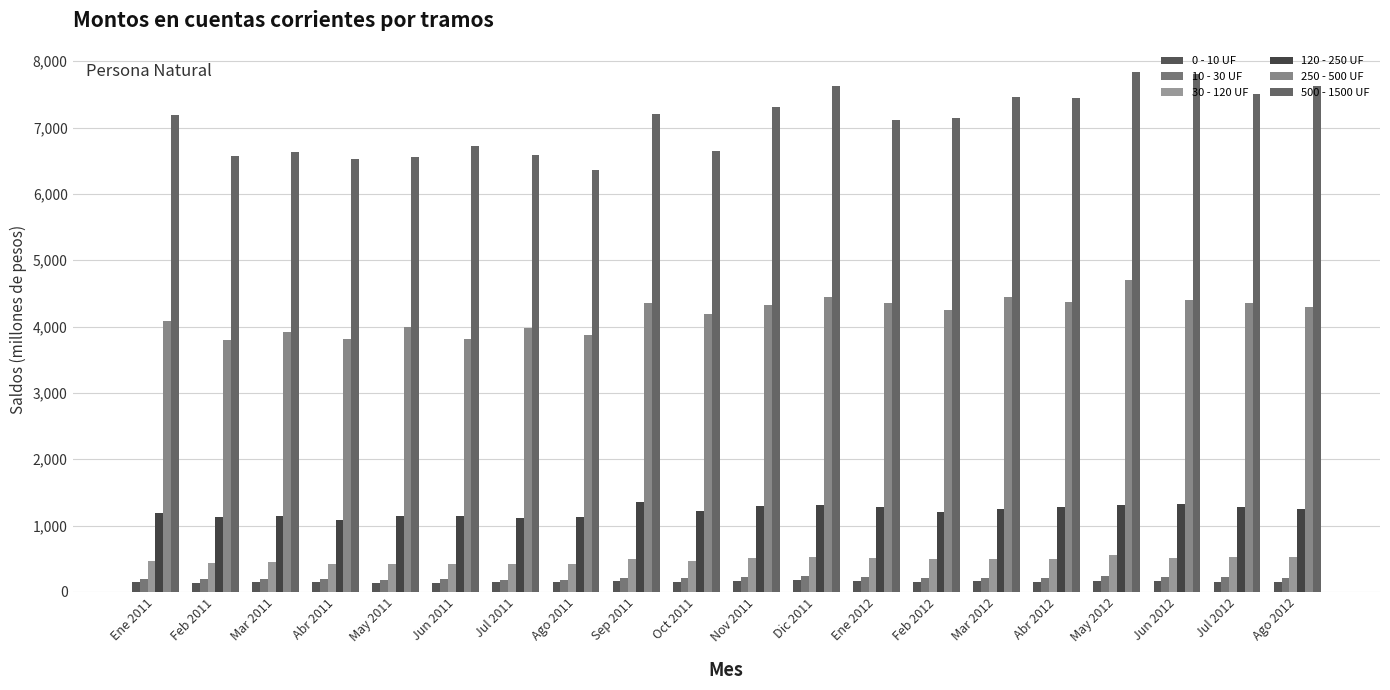

What is the sum of the 250 - 500 UF values at Jul 2011 and Nov 2011?

8296.3